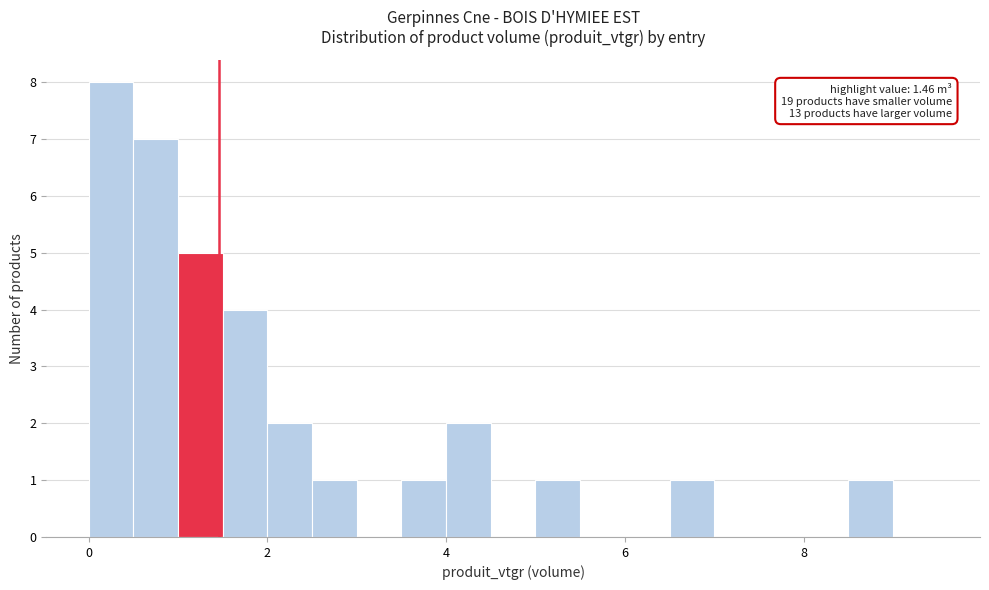

Around what value on the x-axis is the tallest bar? Give the approximate position of its centre, as read against the axis.

0.2